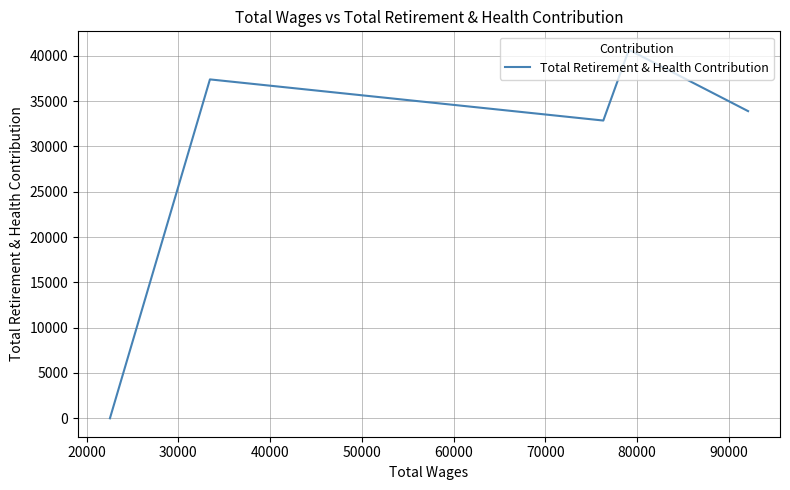

Does the chart display data point markers on the line(s)?

No